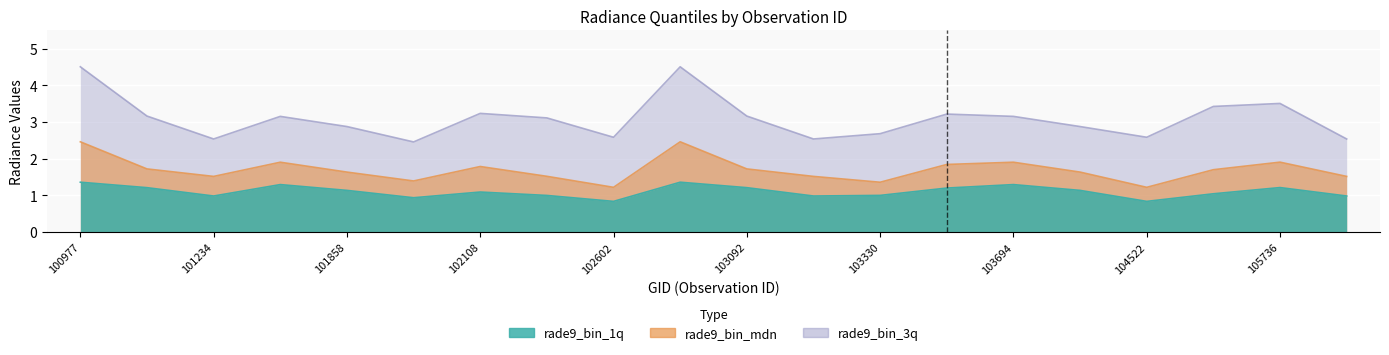

Which series has the largest total across all categories?

rade9_bin_3q